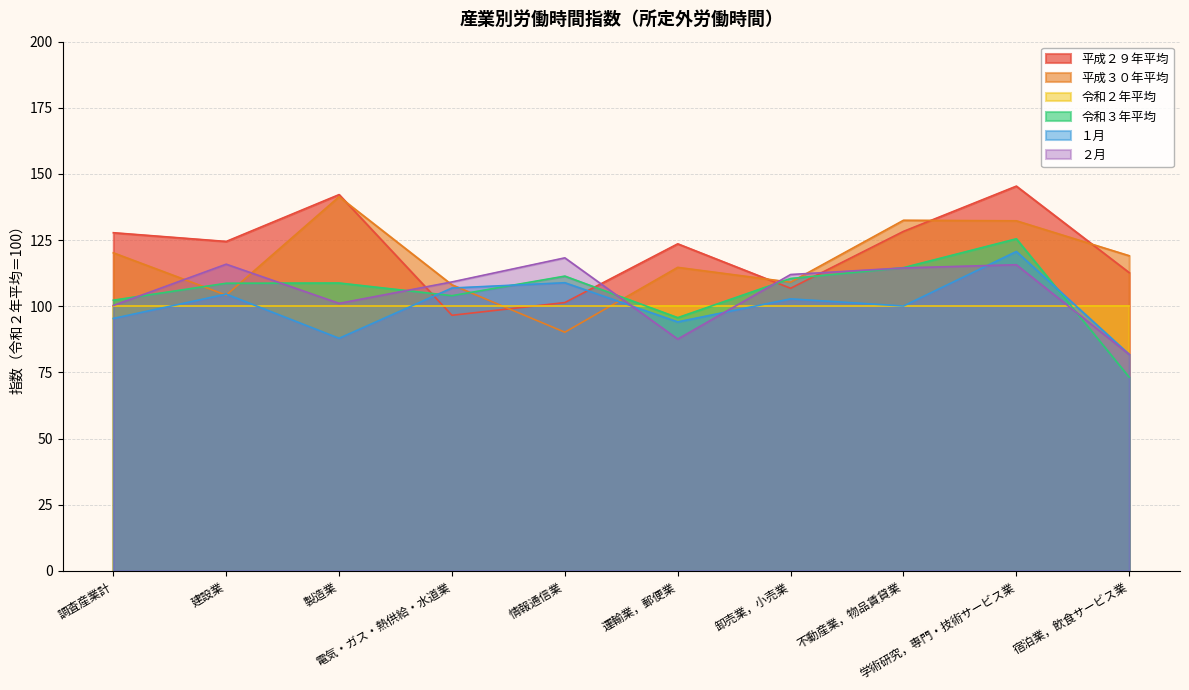

The value of 令和３年平均 at 情報通信業 is 111.4. True or false?

True